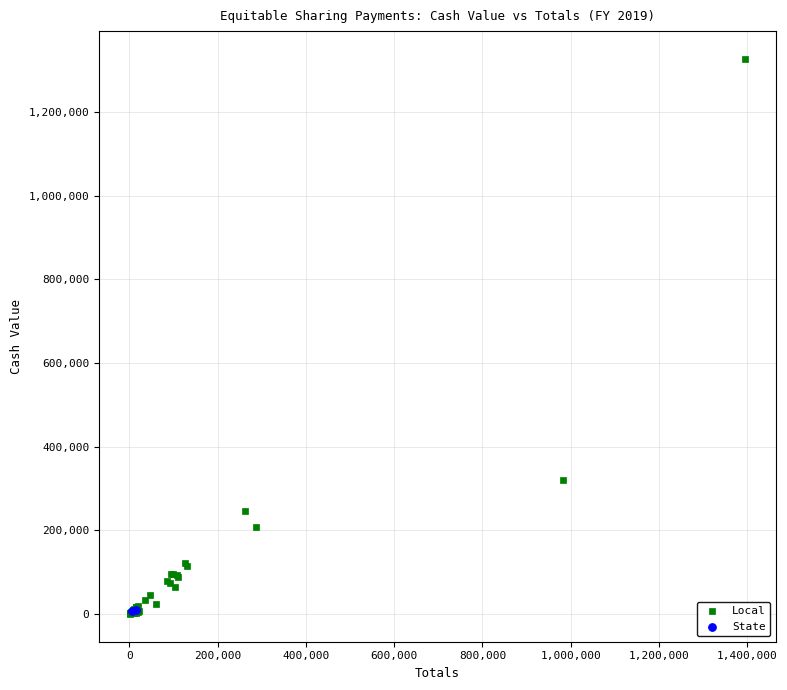

What are all the series names shown in the legend?

Local, State